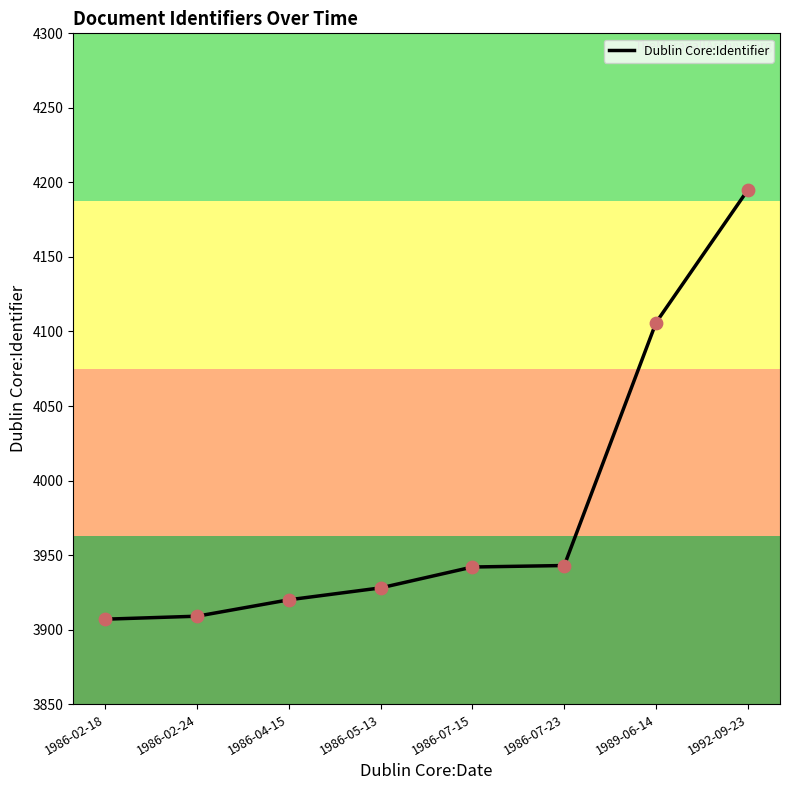

What is the change in value from 1986-07-23 to 1989-06-14?

+163